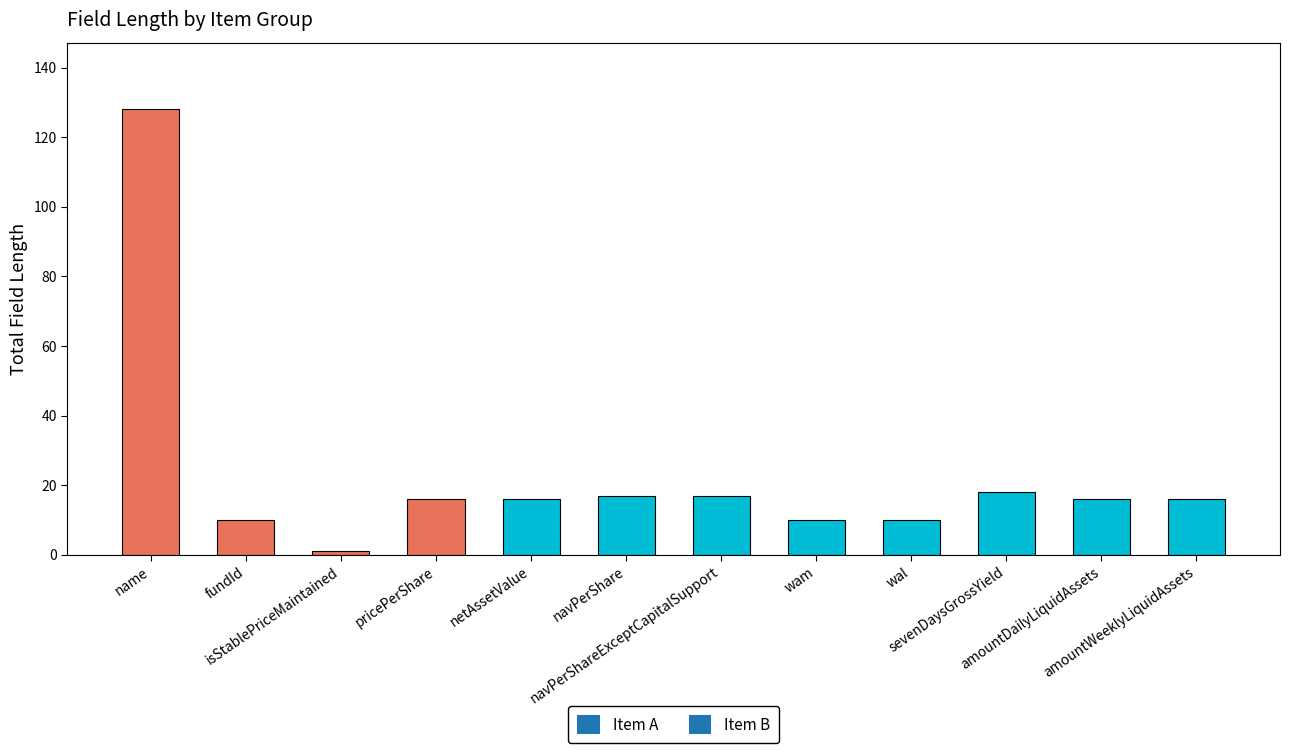

What is the maximum value shown in the chart?

128